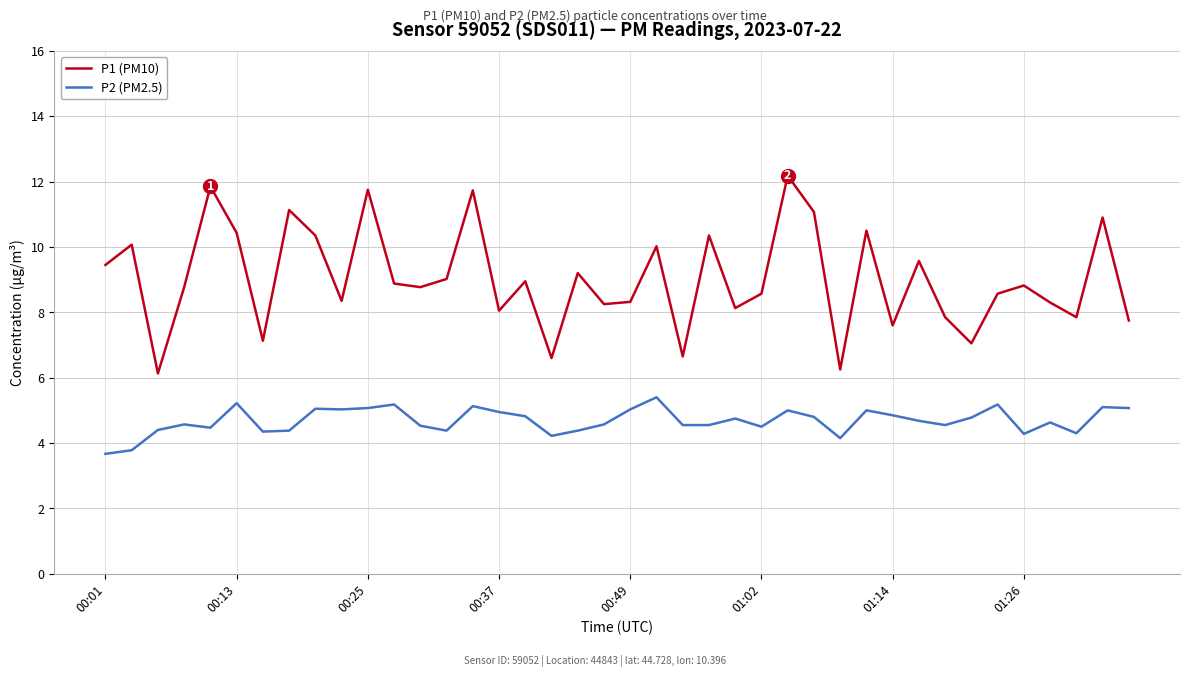

True or false: P2 (PM2.5) and P1 (PM10) intersect in this chart.

False